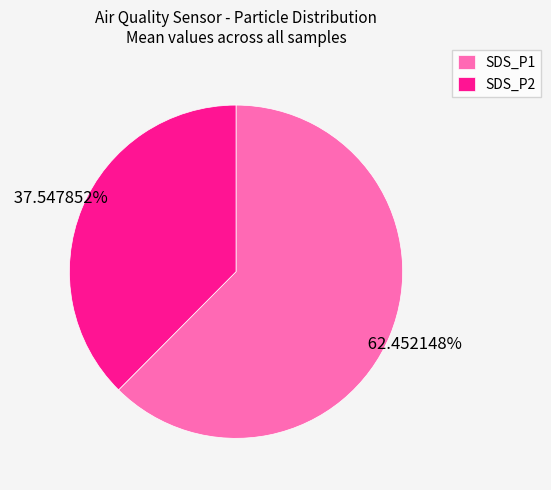

To the nearest percent, what percentage of the pie is SDS_P2?

38%